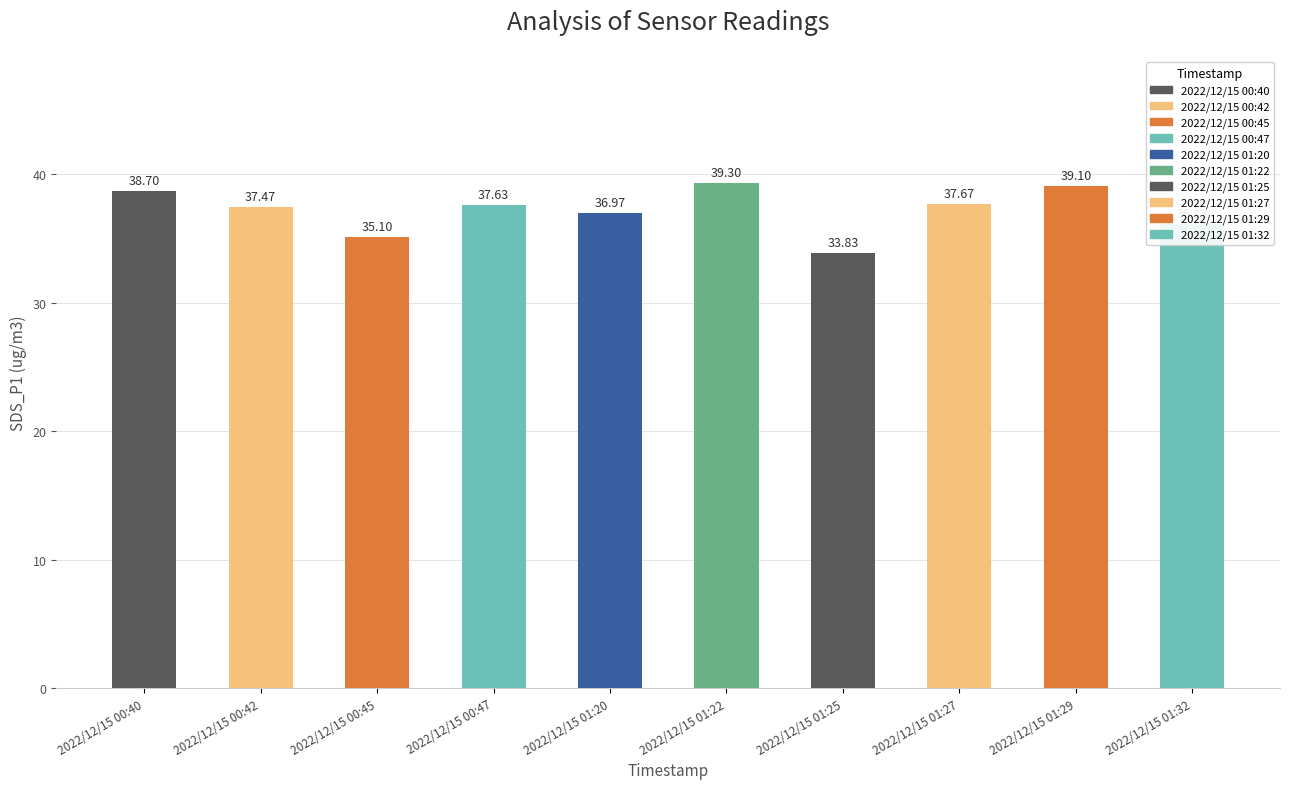

Where does the data first go above 37?

2022/12/15 00:40